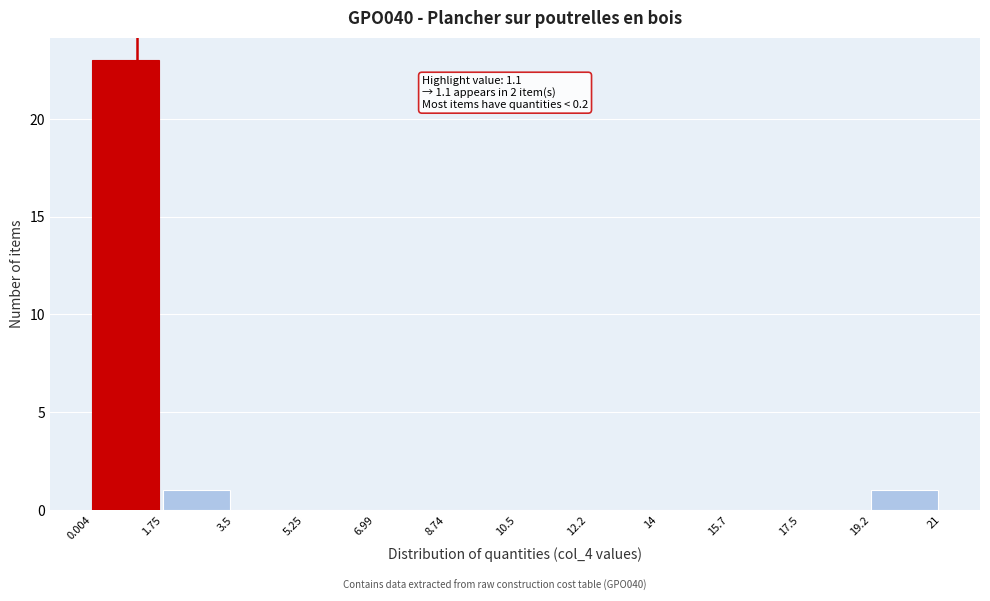

Which range on the x-axis has the tallest bar?

0.004 to 1.75